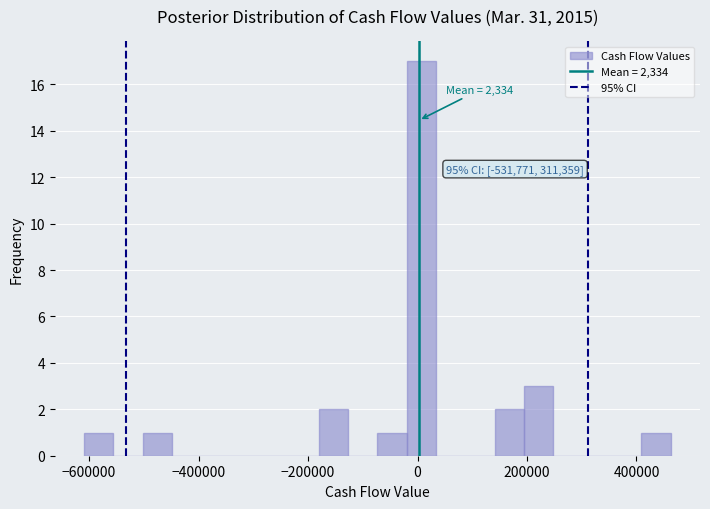

Around what value on the x-axis is the tallest bar? Give the approximate position of its centre, as read against the axis.

0